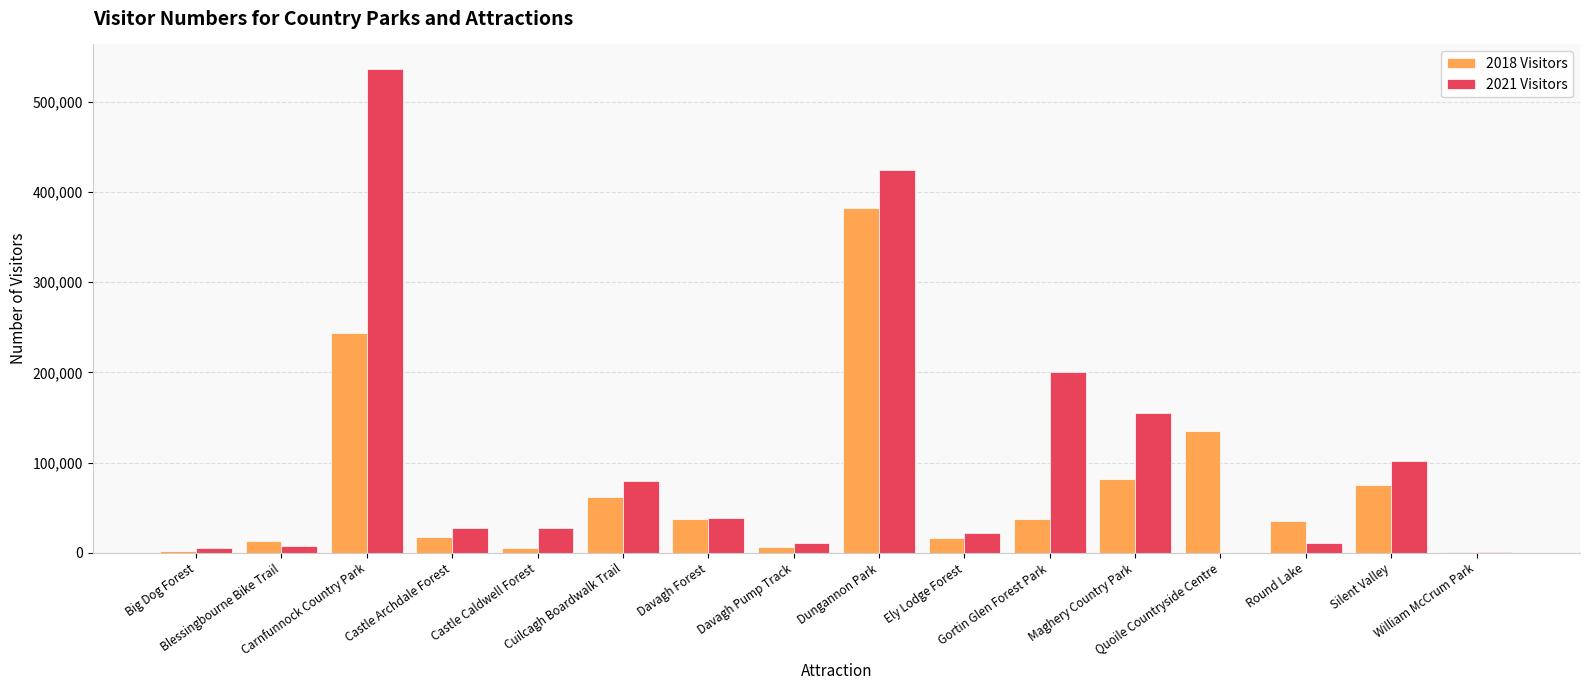

What is the difference between the 2018 Visitors values at Davagh Pump Track and Blessingbourne Bike Trail?

6086